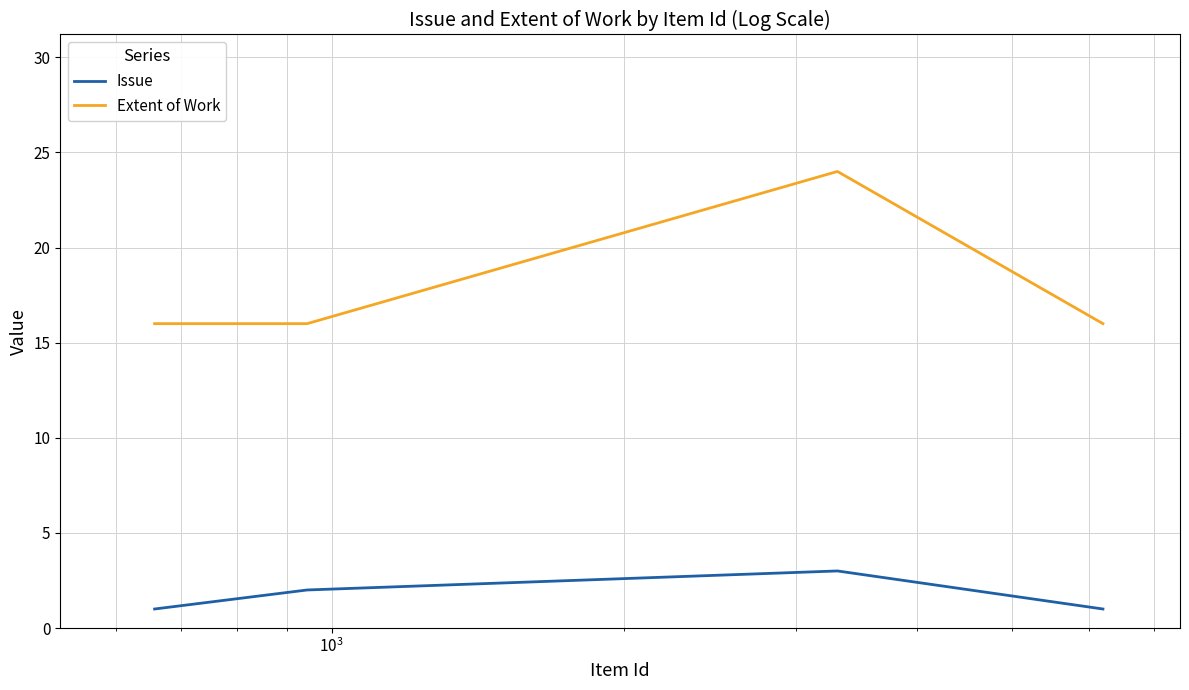

True or false: Issue and Extent of Work cross at least once.

False